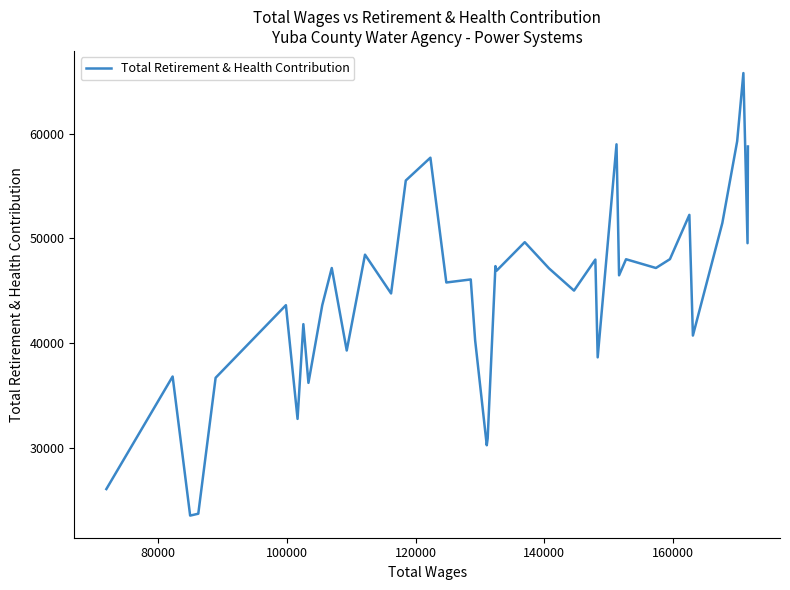

What is the difference between the maximum and minimum values?

42280